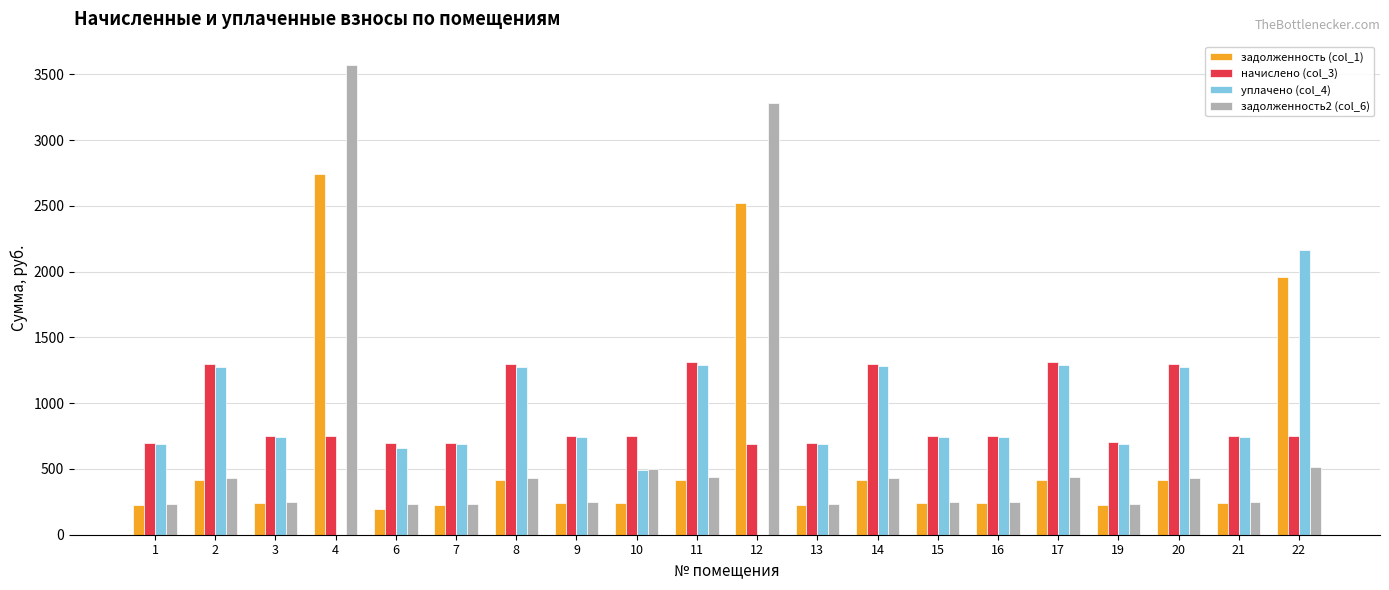

How many groups of bars are there?

20